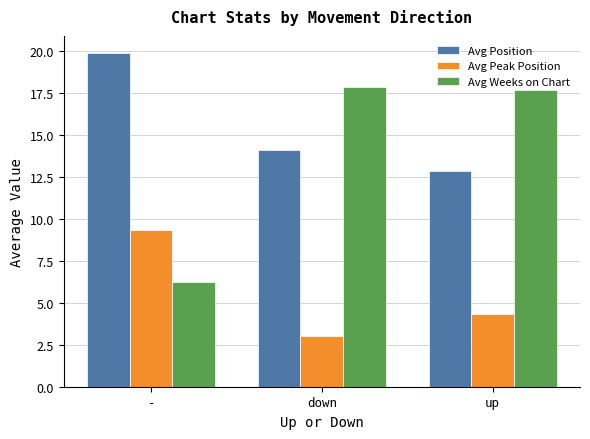

What is the smallest value displayed?

3.0